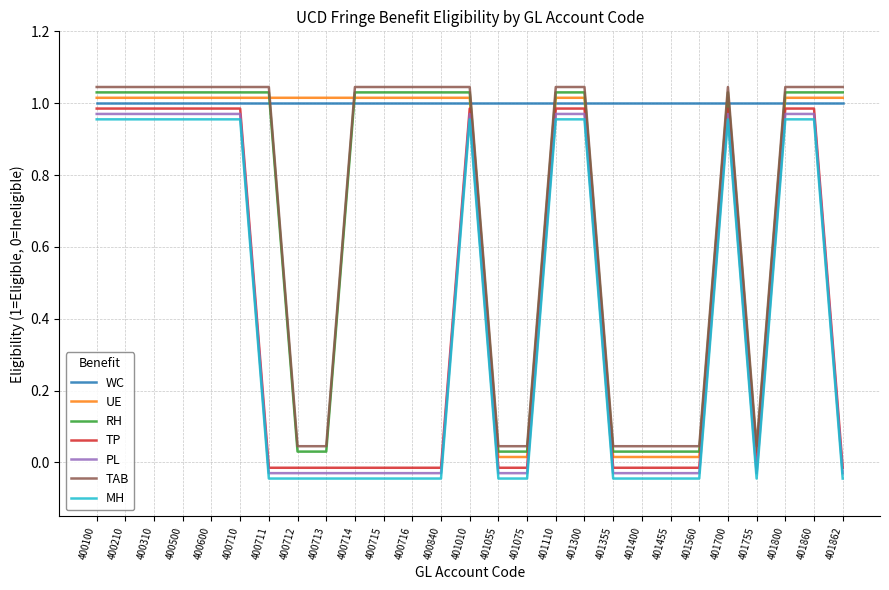

How many times do WC and UE cross each other?

6